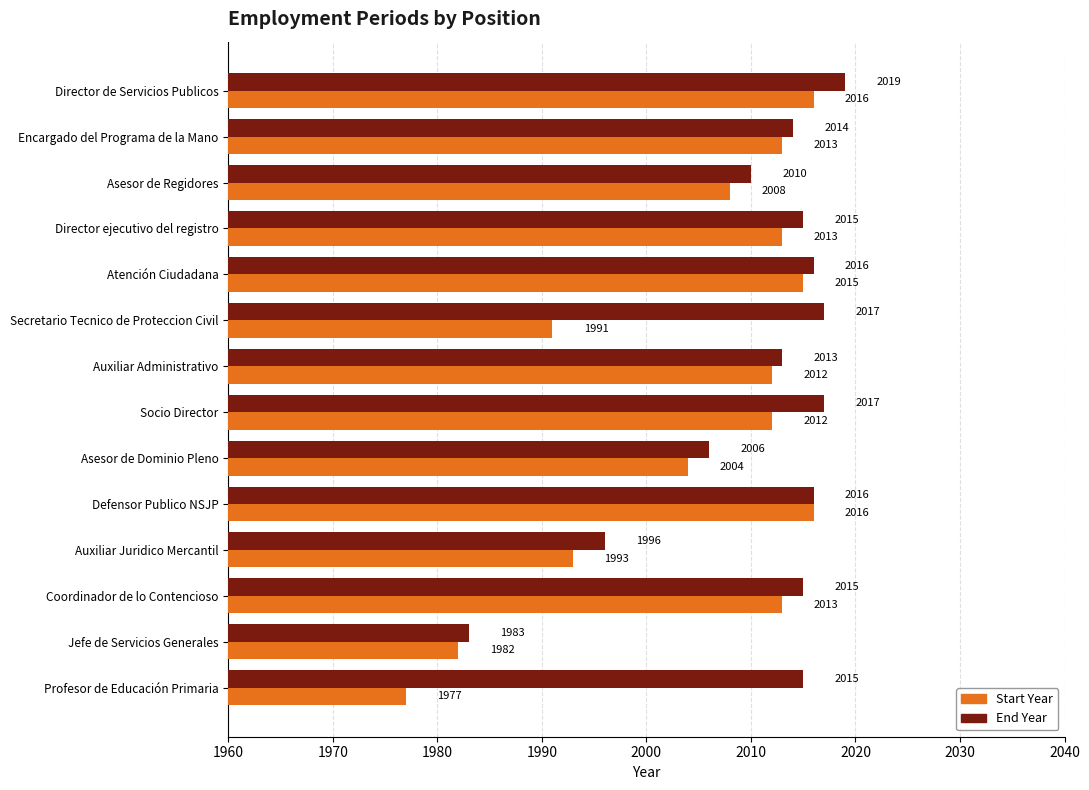

At which category is the sum across all series the highest?

Director de Servicios Publicos